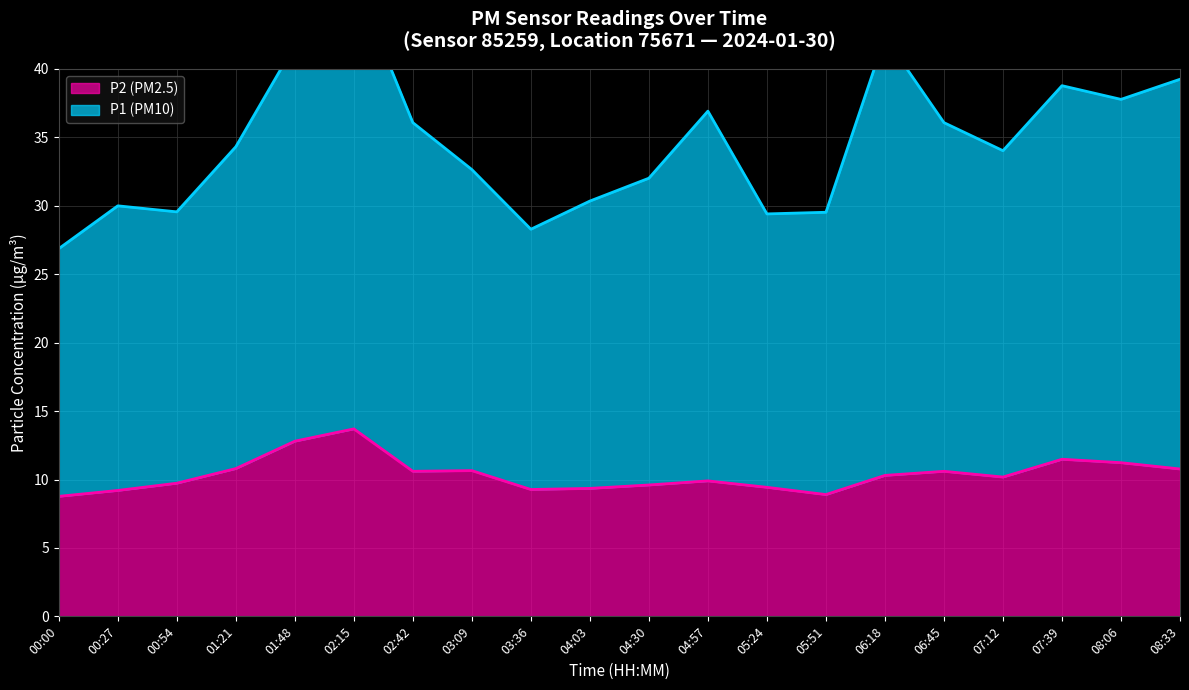

At which label does P1 (PM10) first exceed 34?

01:21